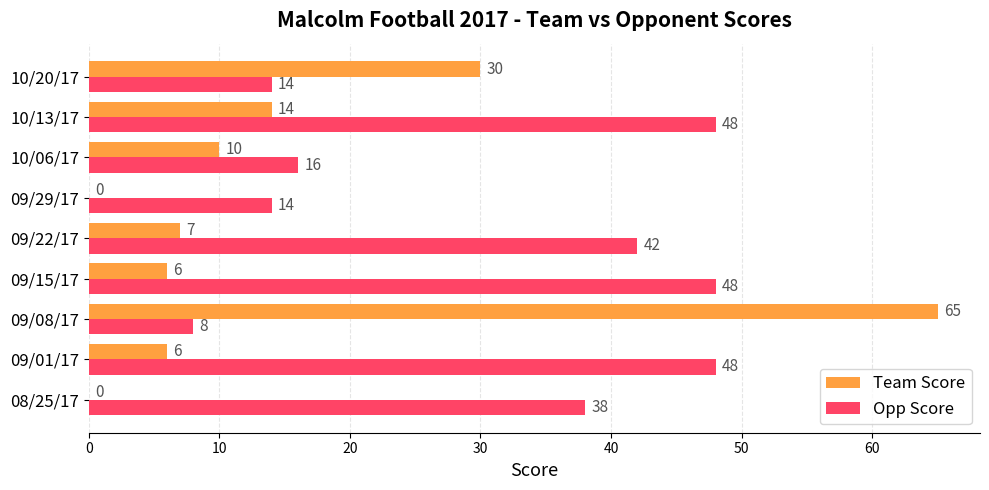

Is it true that Opp Score equals 2 at 09/08/17?

False